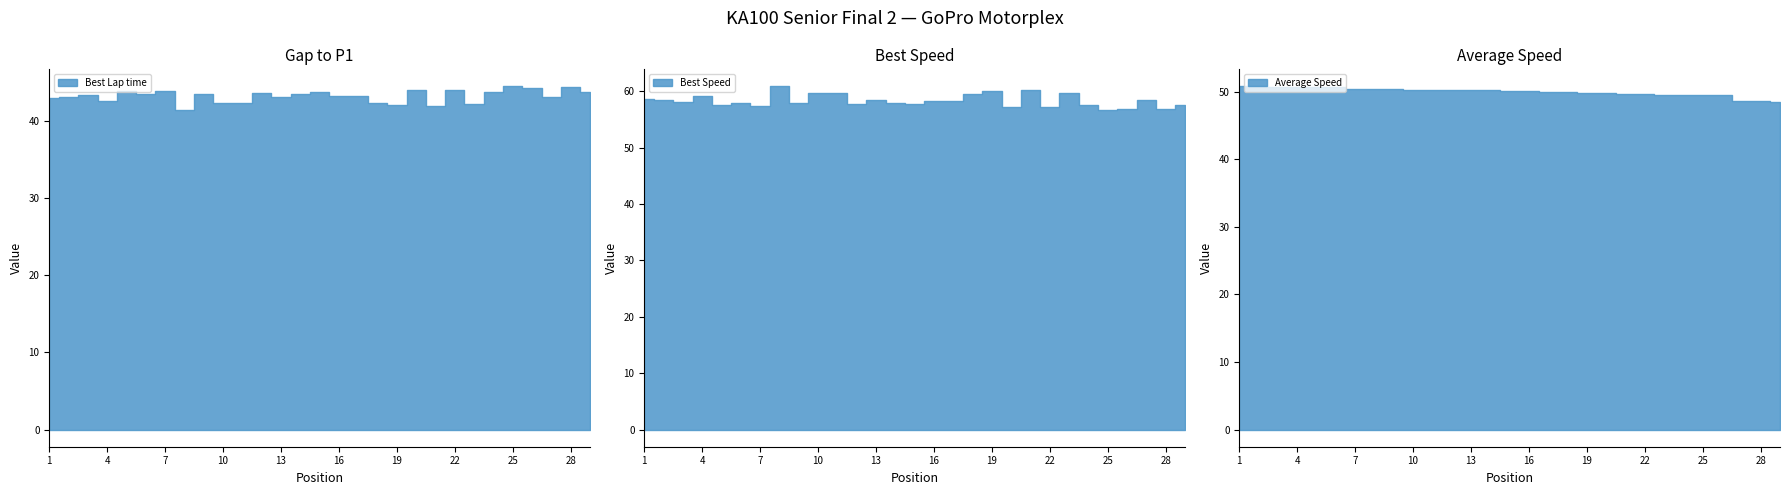

What is the difference between the second highest and second lowest values in the Best Lap time series?

2.5